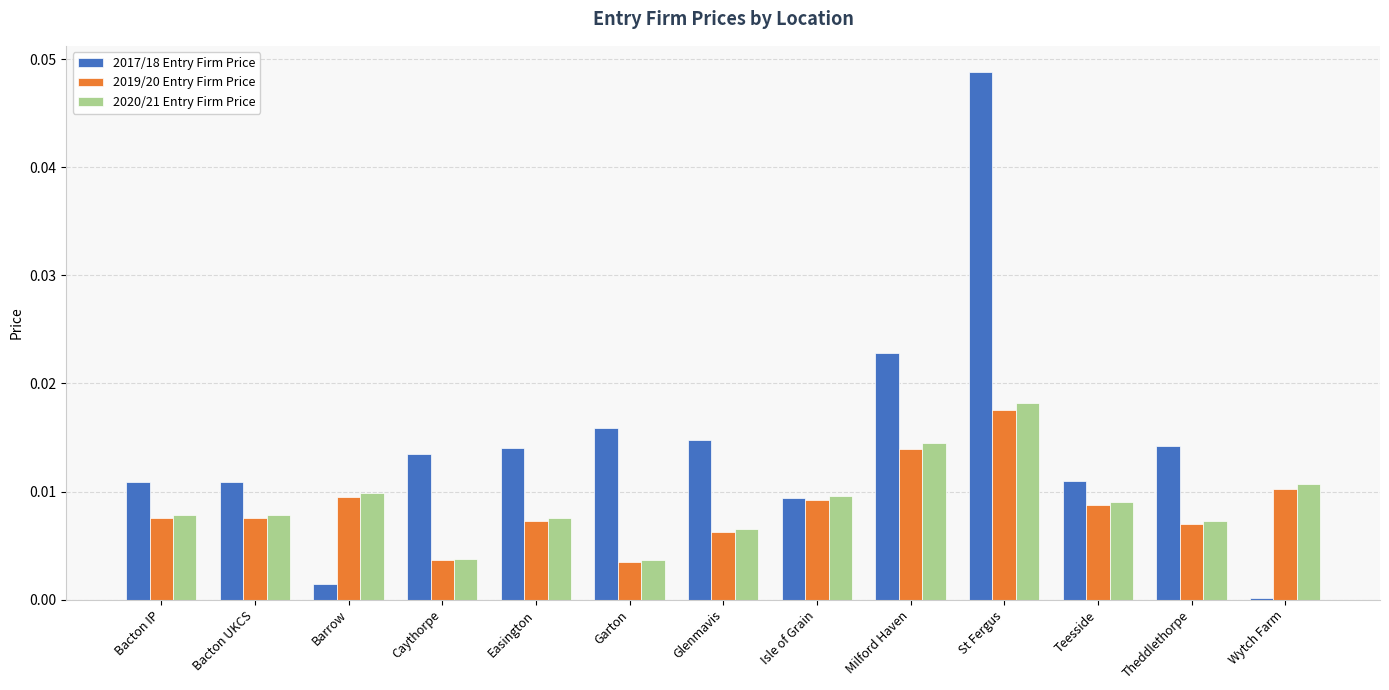

How many groups of bars are there?

13